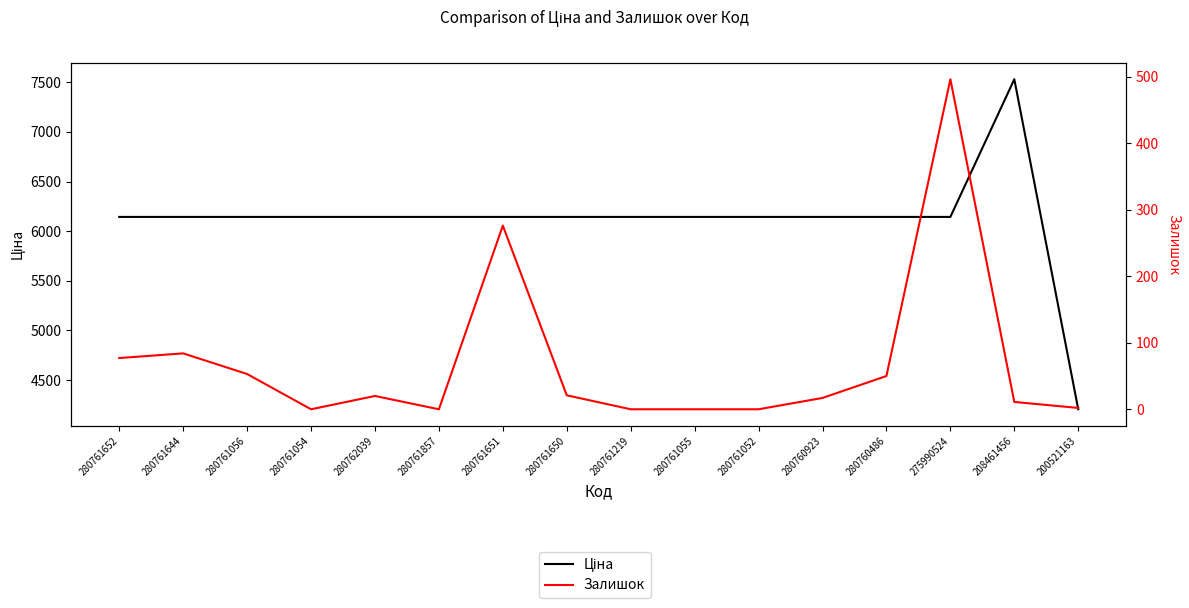

Between 280761056 and 280761650, which series saw the biggest shift?

Залишок